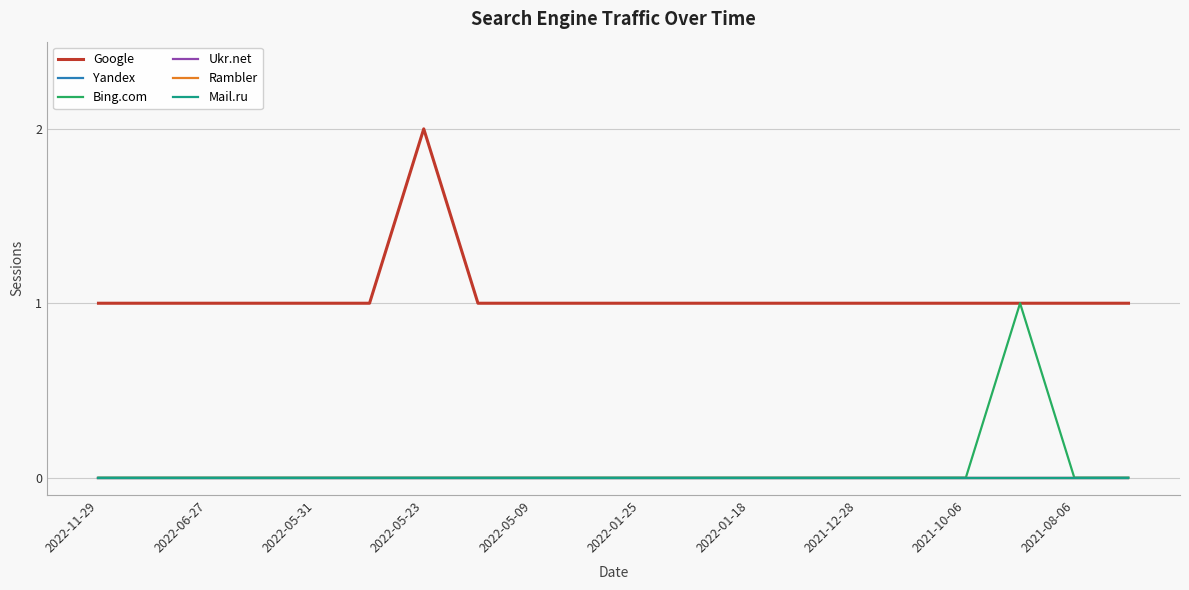

Does the chart have visible grid lines?

Yes